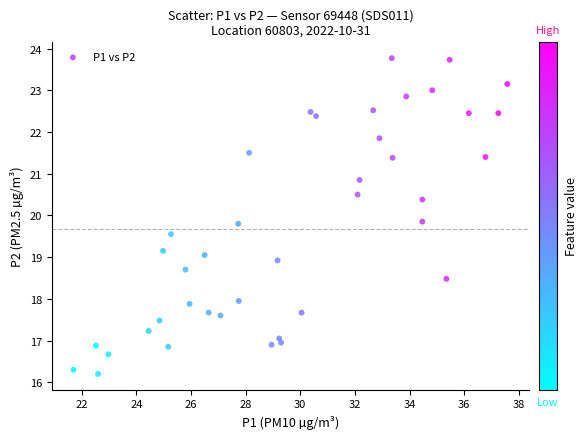

What is the range of X values (max minus min)?

15.9